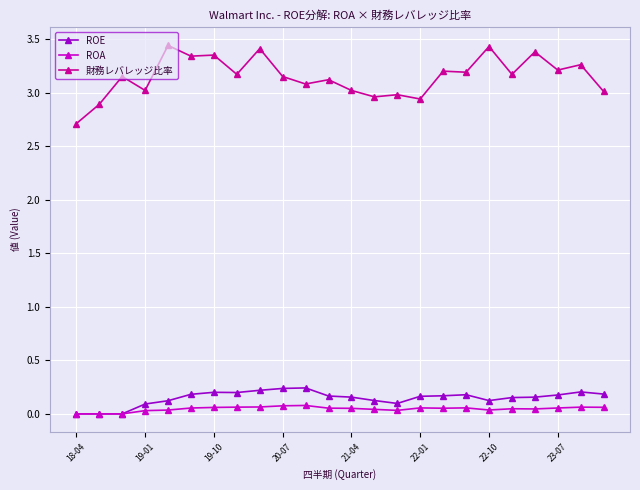

Which series has the widest spread of values?

財務レバレッジ比率